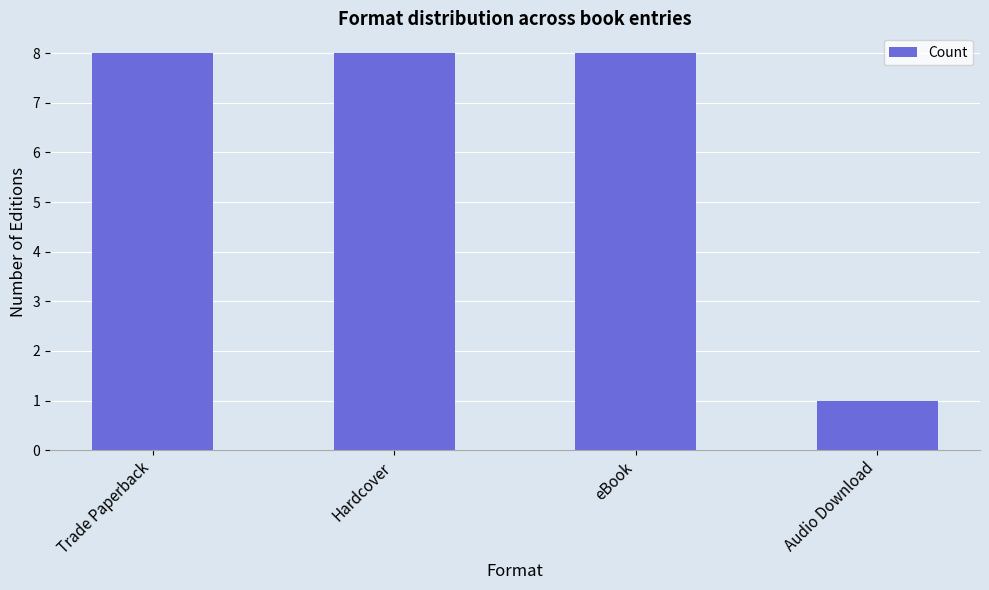

What is the difference between the maximum and minimum values?

7